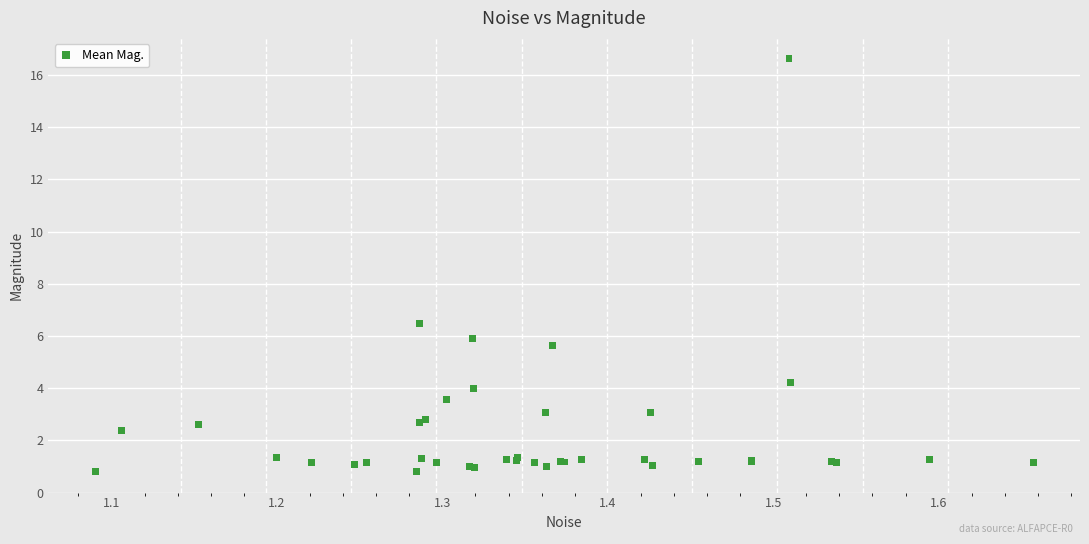

What Y value in the scatter plot is closest to 8?

6.5